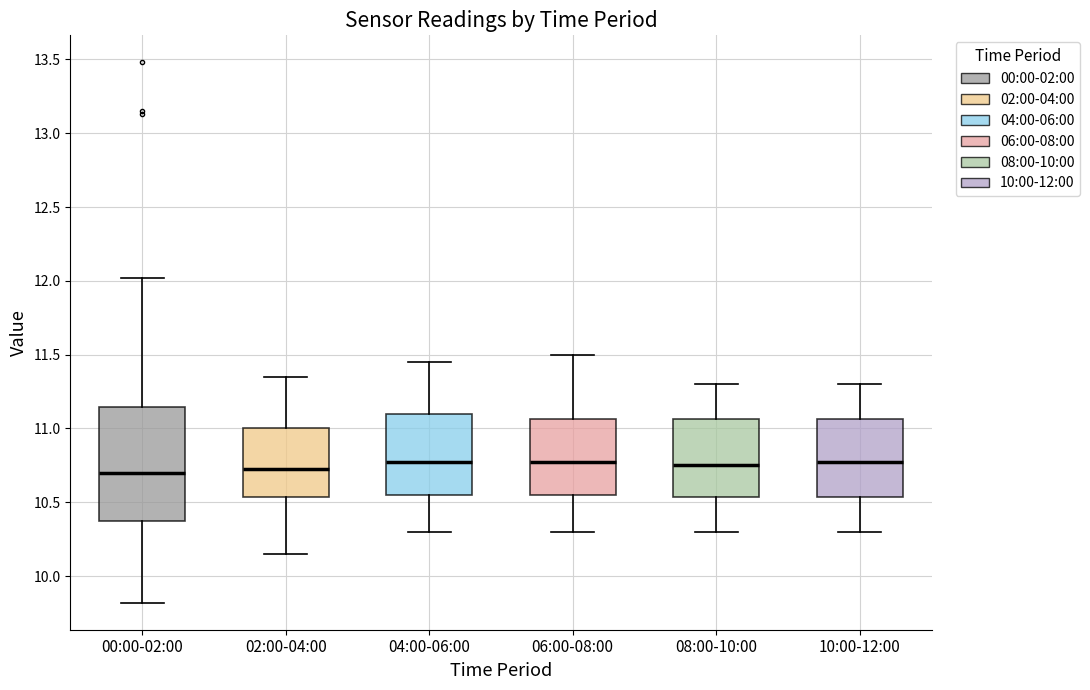

Reading left to right, transcribe this box plot: for each box, give where its median line is, the range the box spans, and where its two whiskers end, as read against the y-axis. The values are not printed on the chart, so give them approximately, as read against the axis.

00:00-02:00: median 10.70, box 10.35 to 11.15, whiskers 9.80 to 12.00
02:00-04:00: median 10.75, box 10.55 to 11.00, whiskers 10.15 to 11.35
04:00-06:00: median 10.80, box 10.55 to 11.10, whiskers 10.30 to 11.45
06:00-08:00: median 10.80, box 10.55 to 11.05, whiskers 10.30 to 11.50
08:00-10:00: median 10.75, box 10.55 to 11.05, whiskers 10.30 to 11.30
10:00-12:00: median 10.80, box 10.55 to 11.05, whiskers 10.30 to 11.30